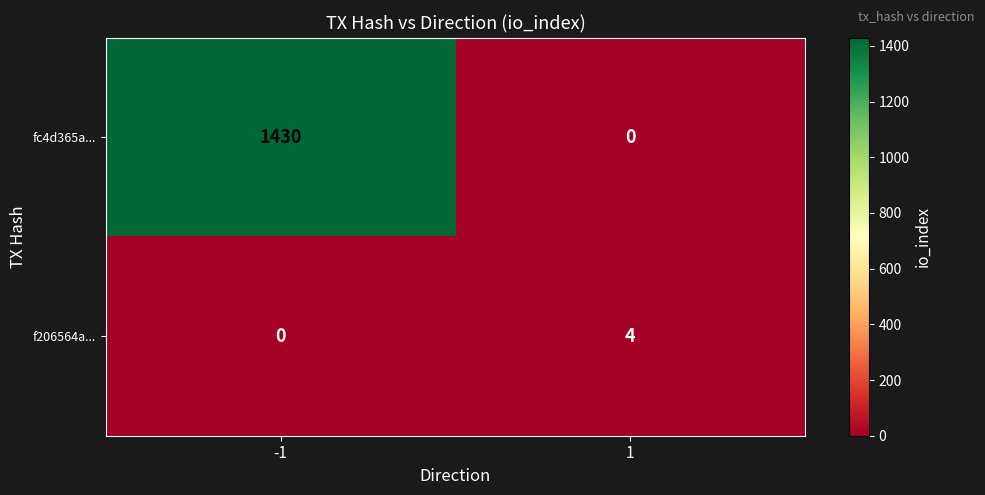

What is the maximum value shown in the chart?

1430